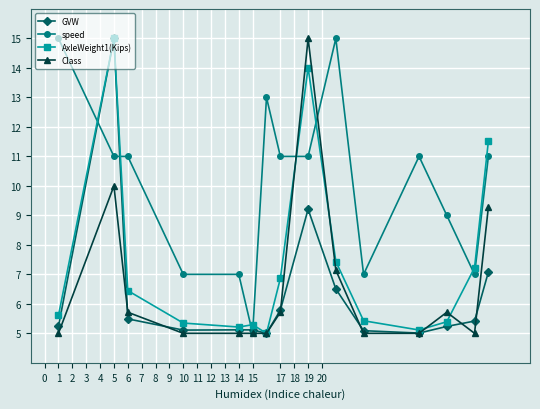

True or false: Class has more than 1 interior local peaks.

True